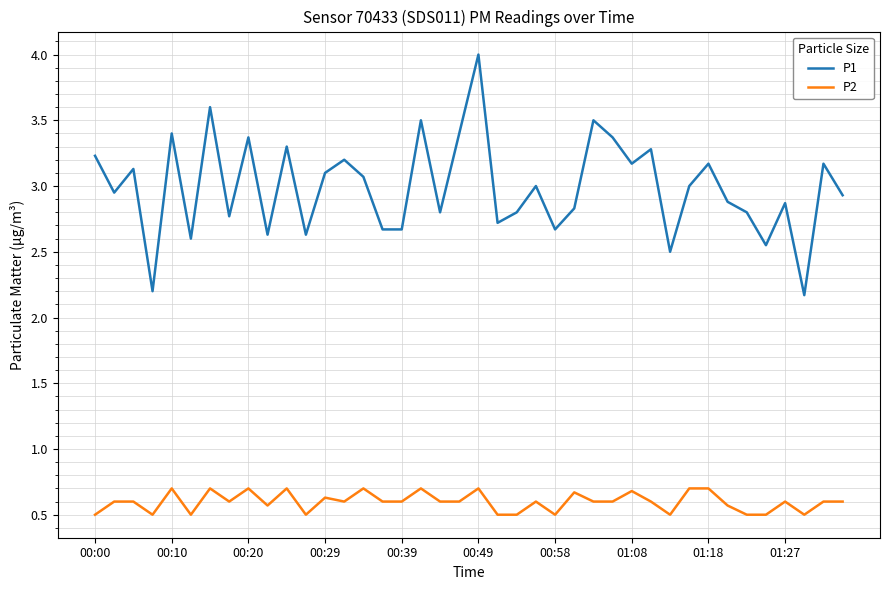

True or false: P1 and P2 cross at least once.

False